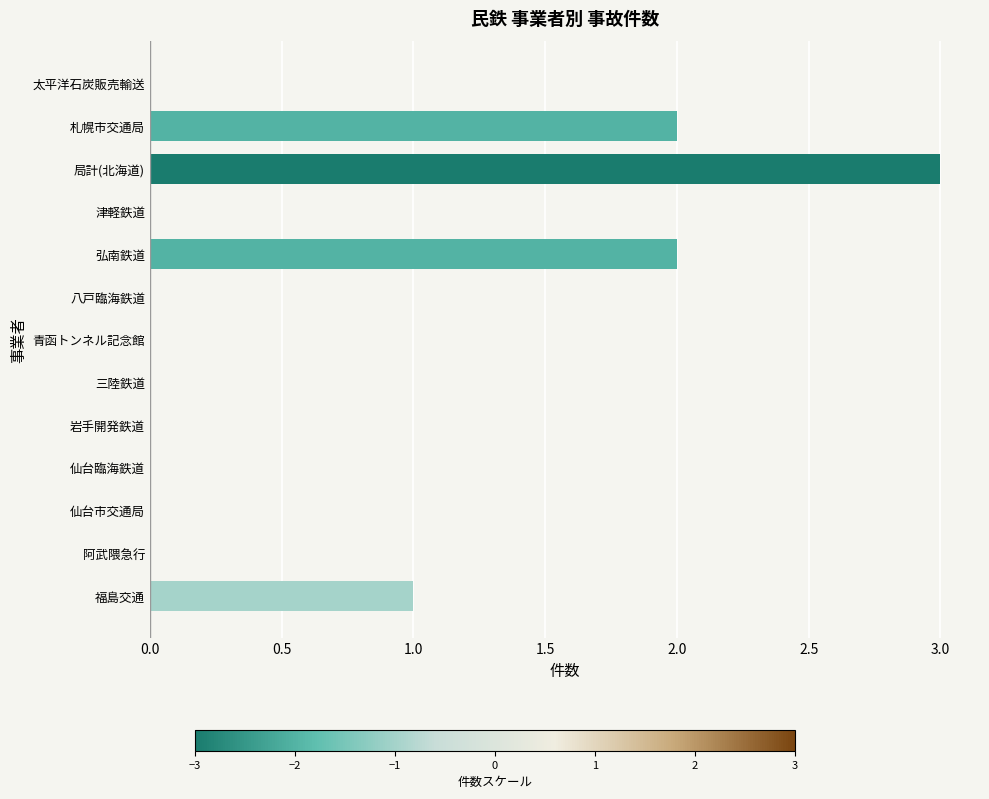

Is it true that the value at 仙台臨海鉄道 is 0?

True